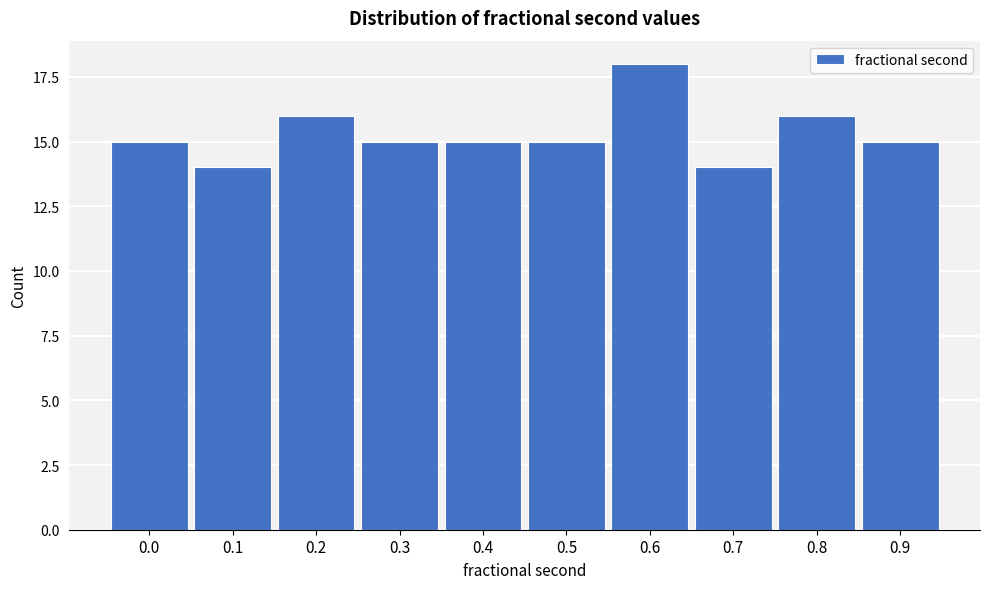

Reading left to right, what are all the values shown in this chart?

0.0=15	0.1=14	0.2=16	0.3=15	0.4=15	0.5=15	0.6=18	0.7=14	0.8=16	0.9=15